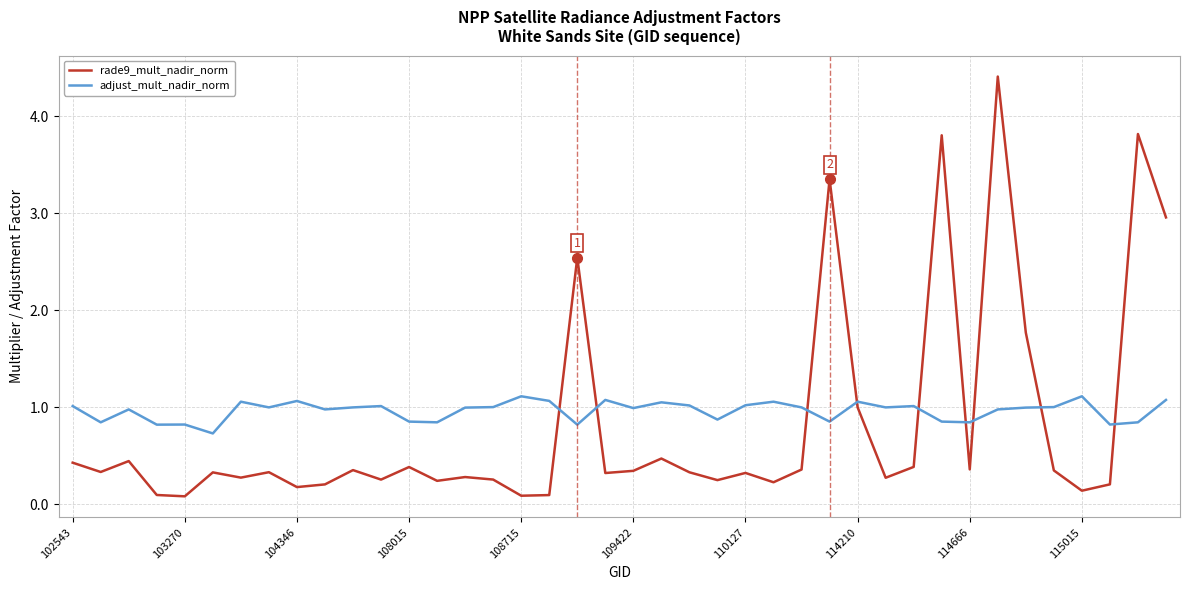

Which series has the largest range (max minus min)?

rade9_mult_nadir_norm